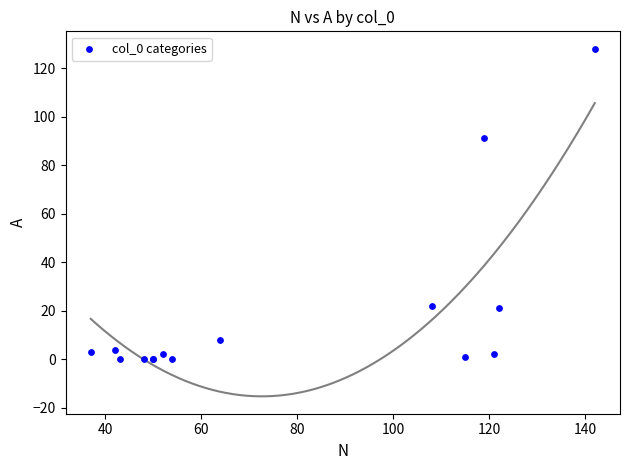

What Y value in the scatter plot is closest to 64?

91